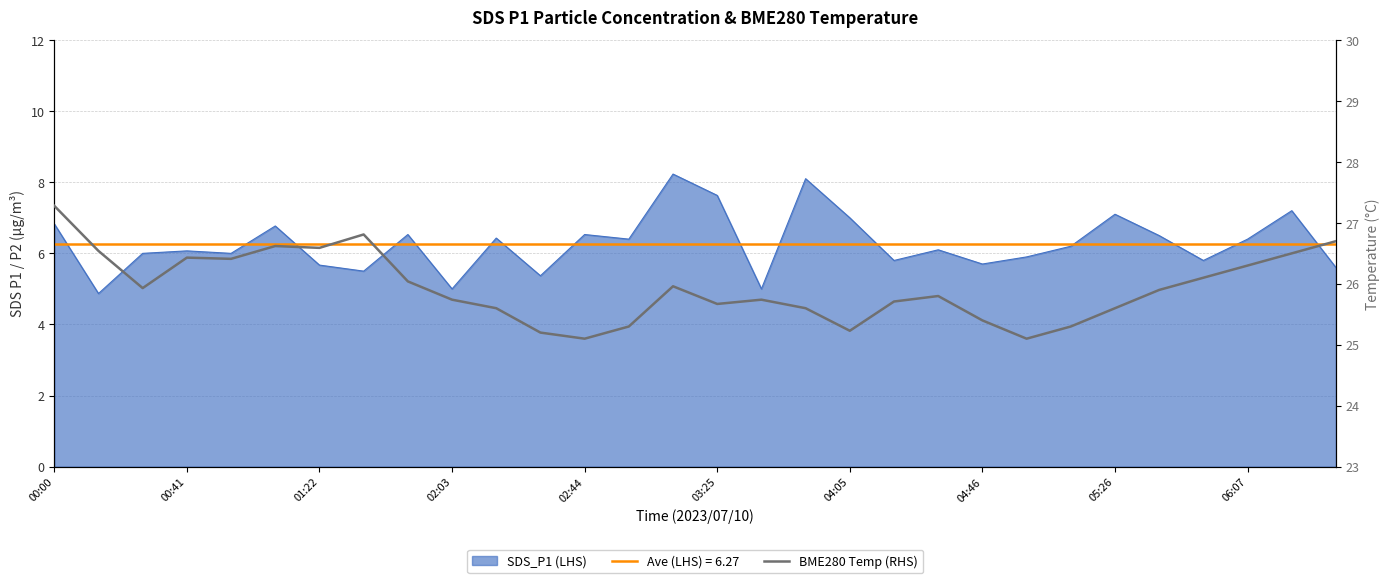

Which has a higher value, 27 or 19?

27